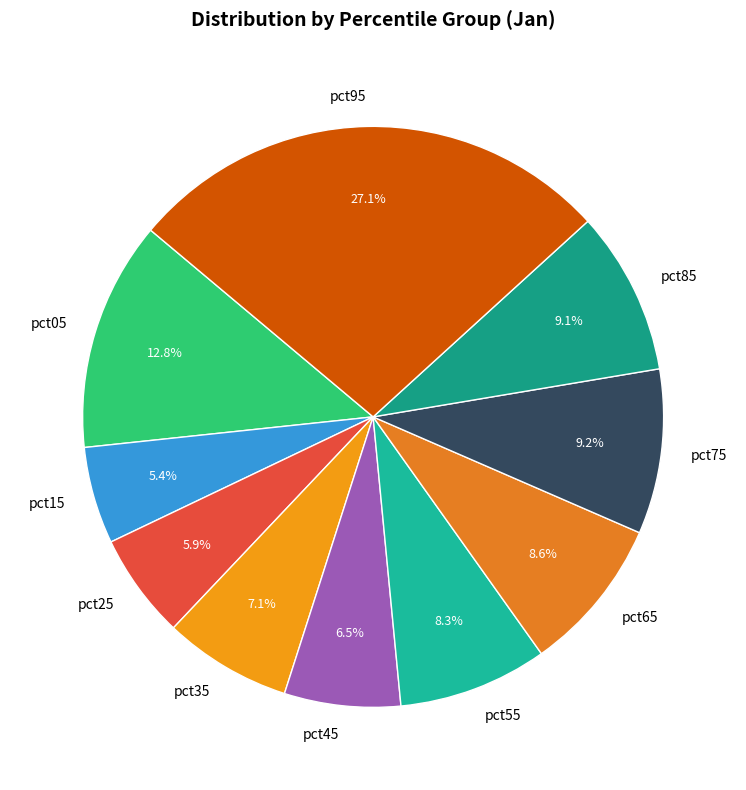

What percentage do pct05 and pct95 together represent?

39.9%